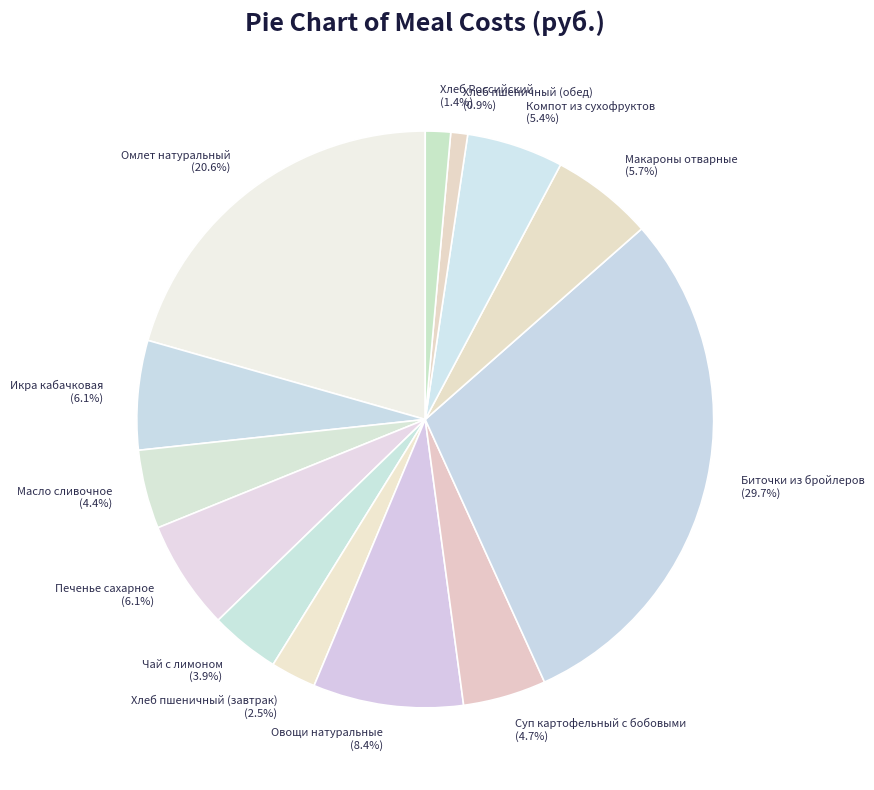

Is there any slice that represents more than half of the pie?

No